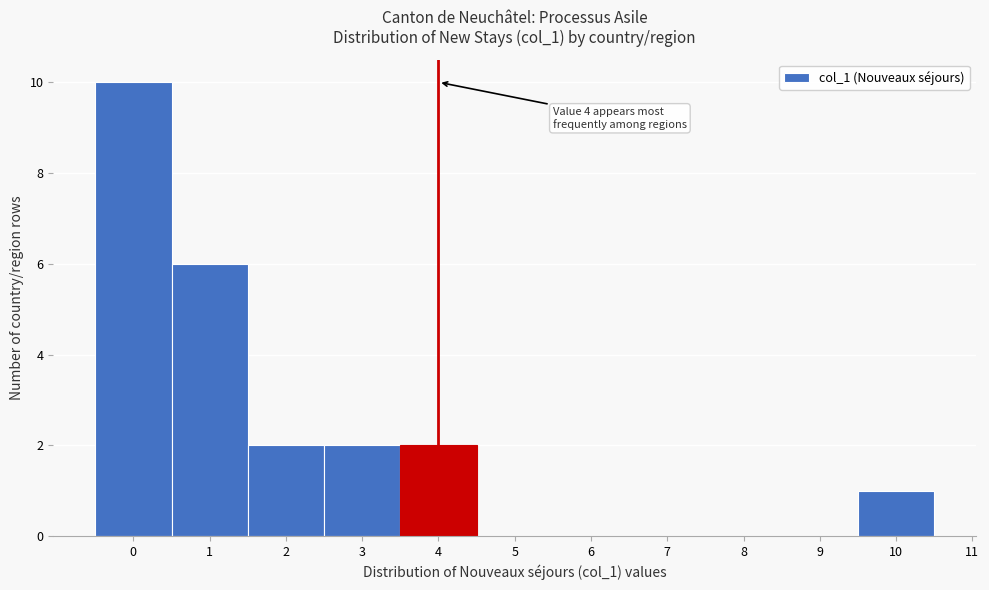

Over which range of the x-axis is the bar tallest?

-0.5 to 0.5